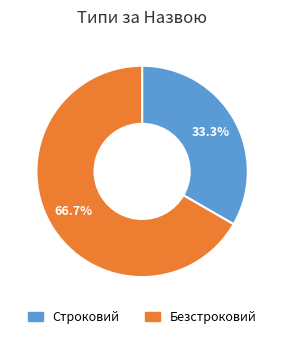

How many slices are in this pie chart?

2